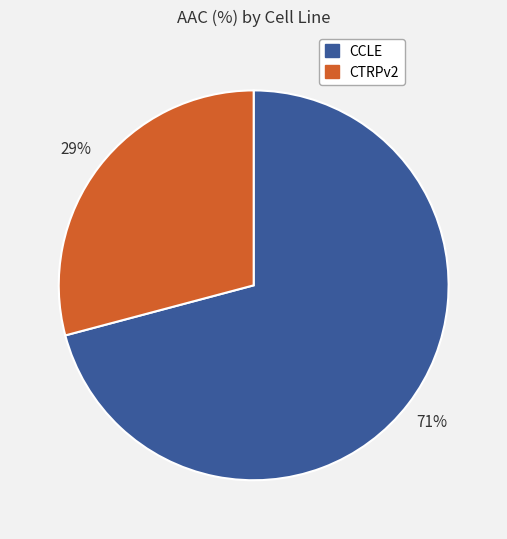

Is it true that CCLE is 82% of the pie?

False